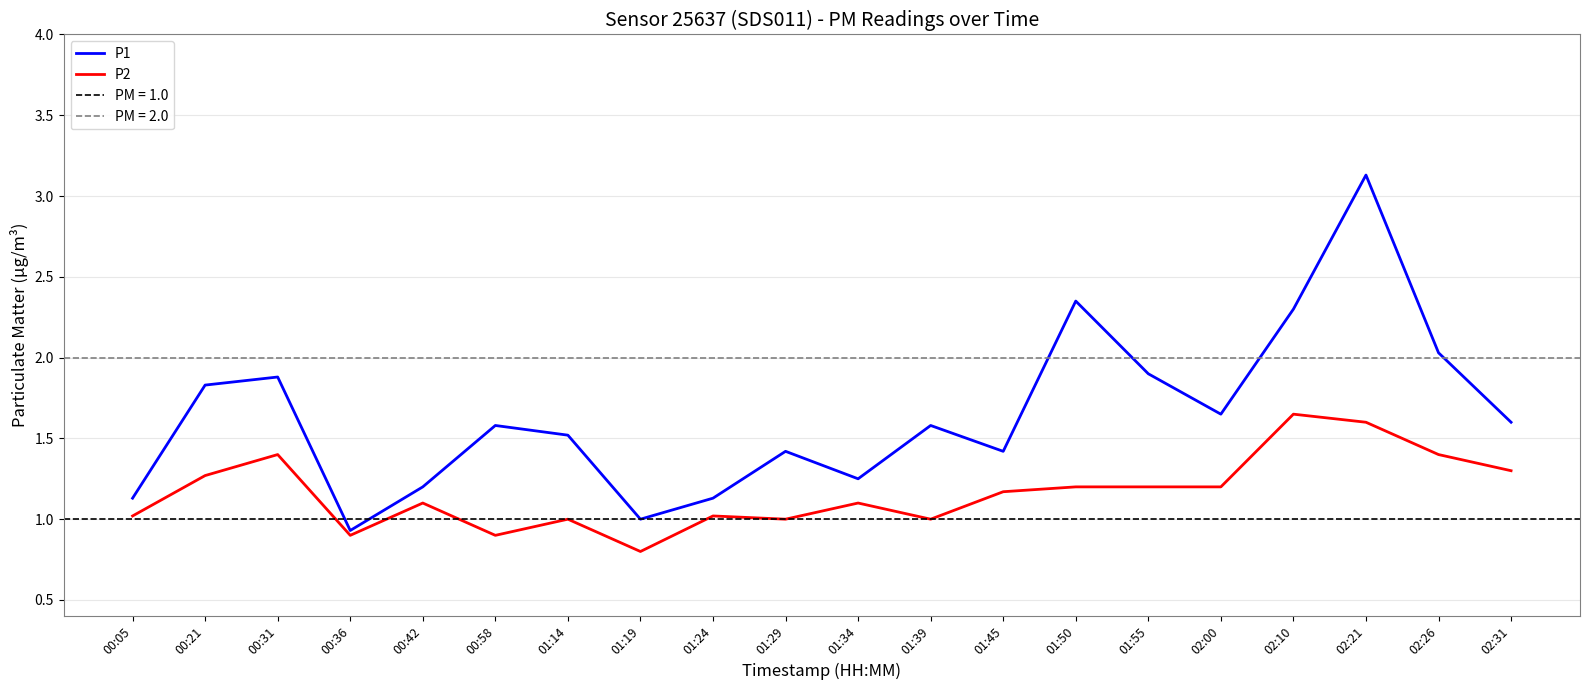

Where does the P2 series first go above 1?

00:05